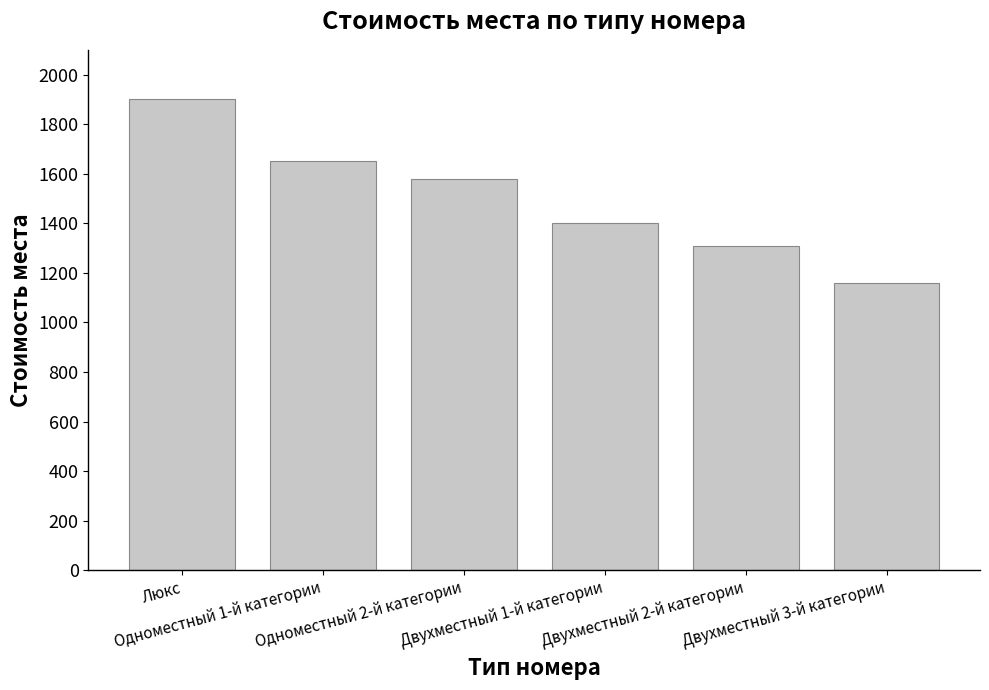

What is the ratio of the value at Одноместный 1-й категории to the value at Одноместный 2-й категории?

1.0